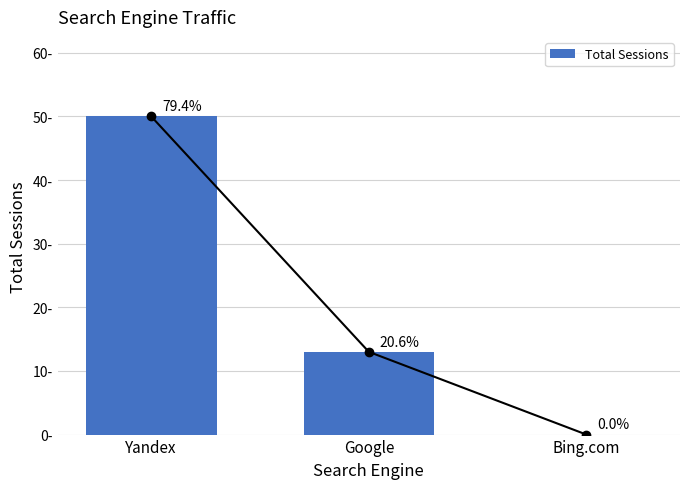

What position from the left is Google?

2